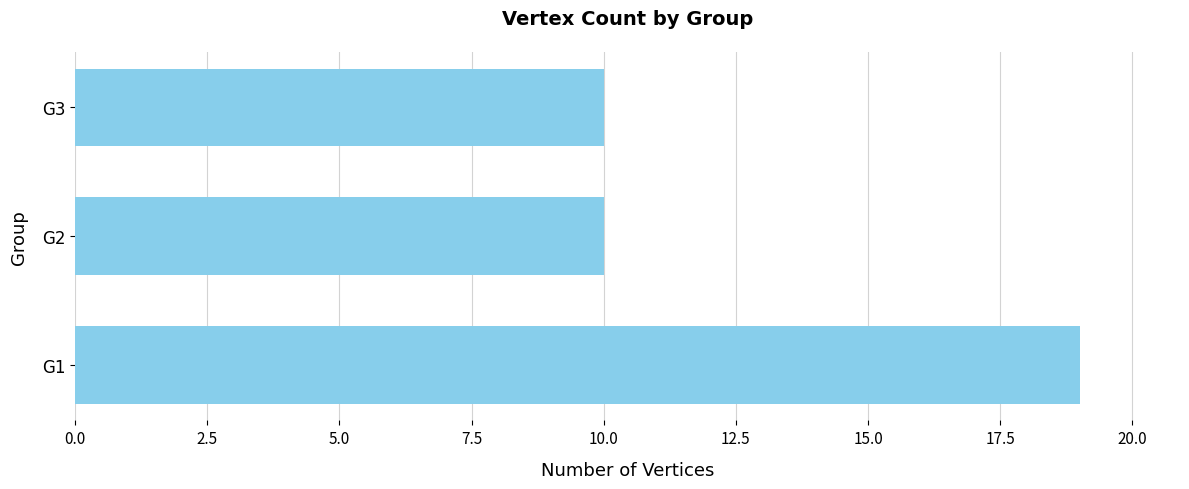

Which label corresponds to the largest value in the chart?

G1